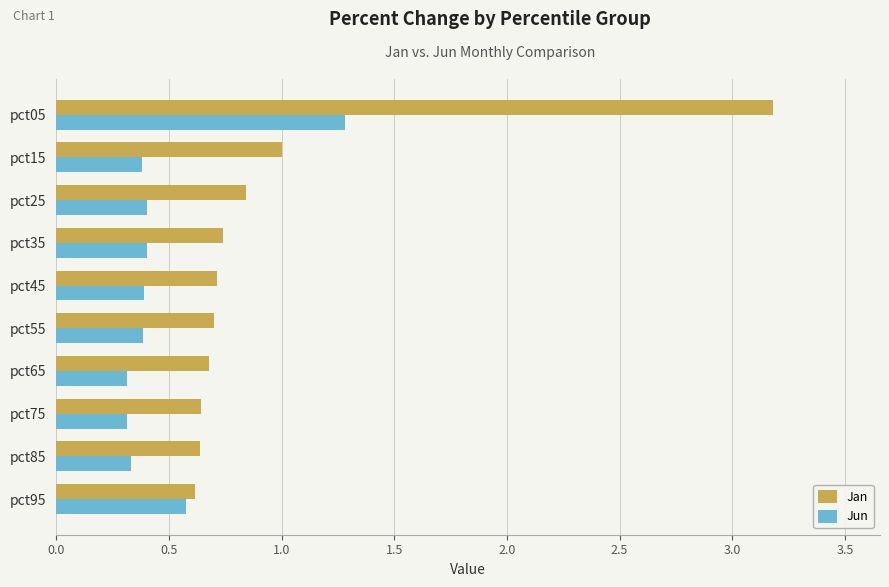

Rank the series by their maximum value, from lowest to highest.

Jun, Jan